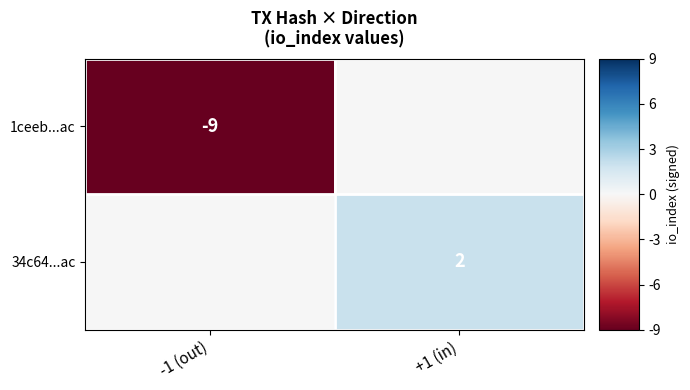

True or false: 1ceeb...ac has a value of -9 at -1 (out).

True